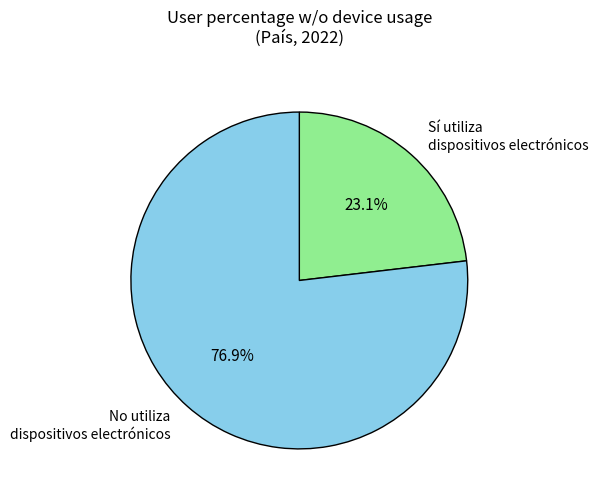

To the nearest percent, what is the average slice percentage?

50%